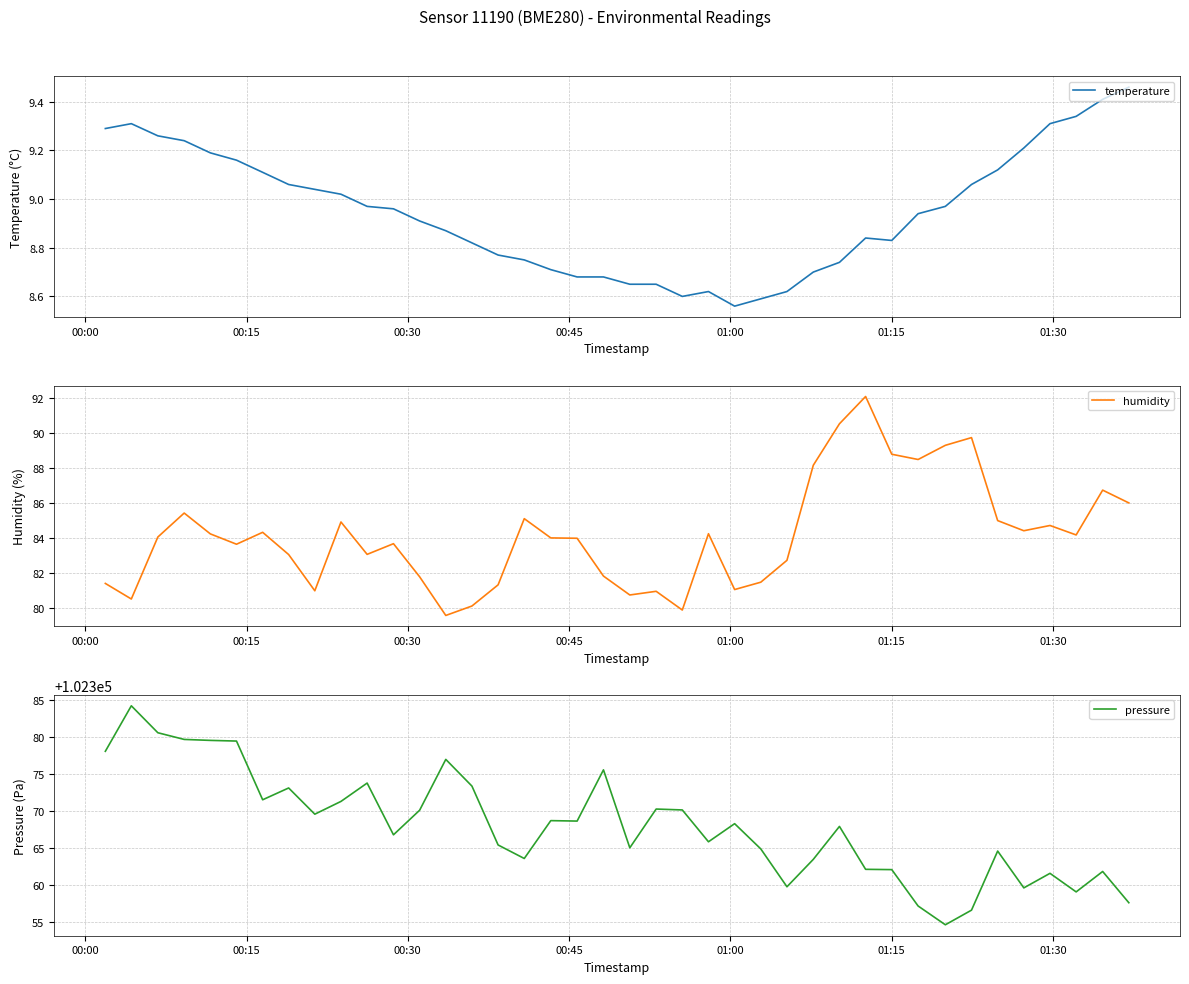

In temperature, how many points are higher than both neighbors (excluding endpoints)?

3